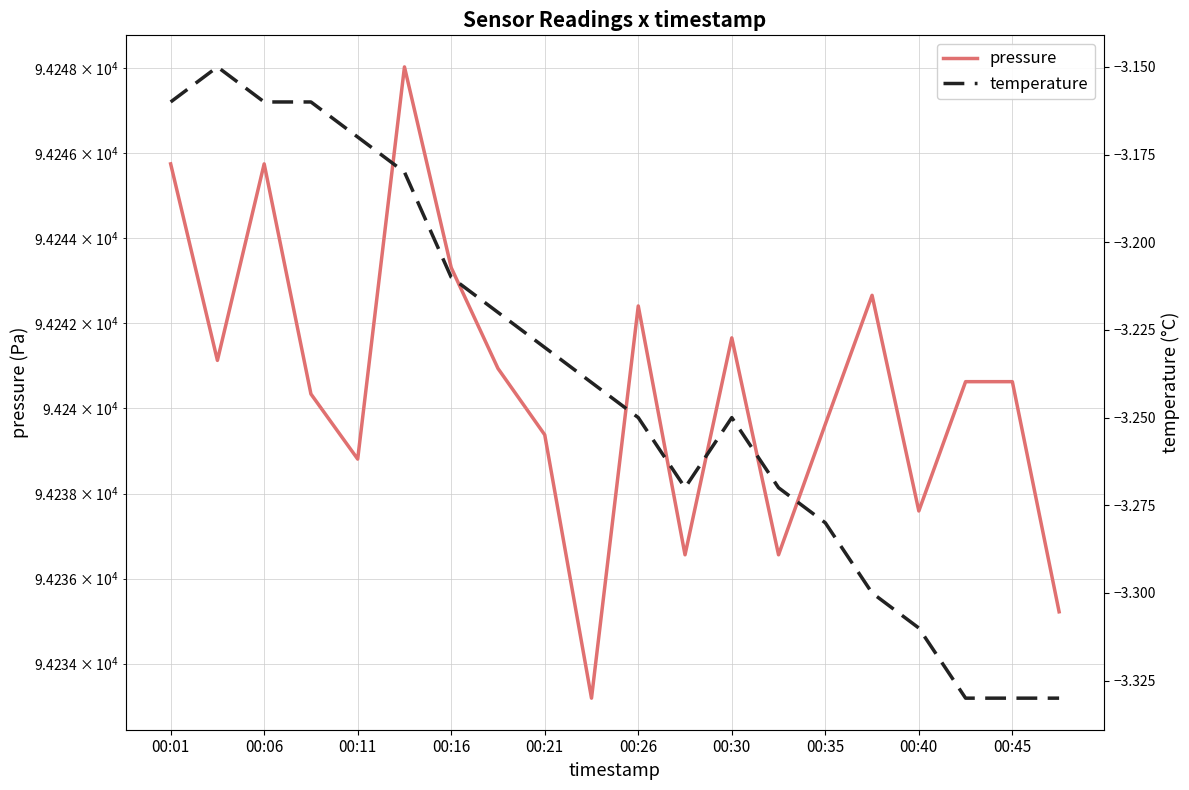

What is the difference between the second highest and minimum values in the pressure series?

12.6